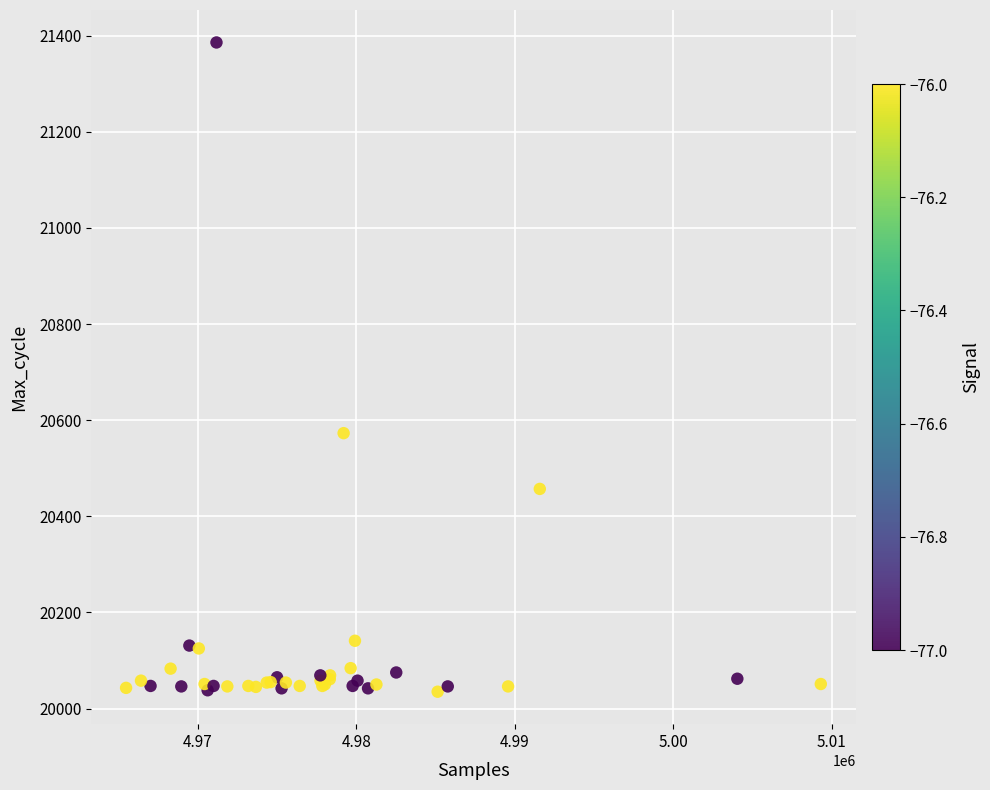

What Y value in the scatter plot is closest to 20710?

20573